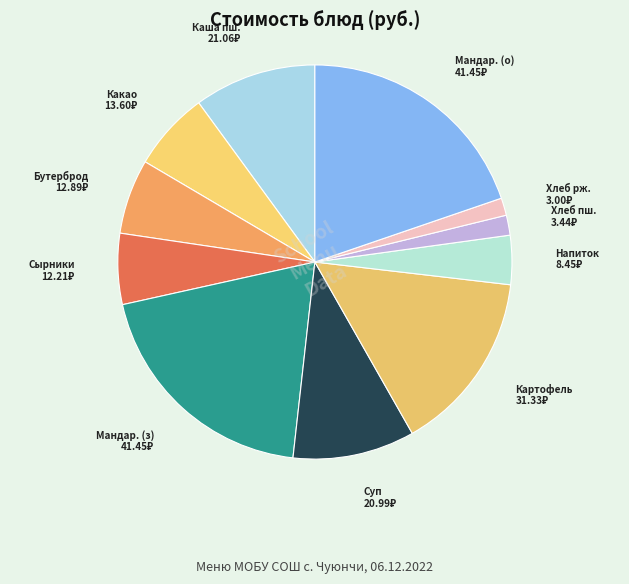

Do Напиток and Сырники together represent more than half of the pie?

No